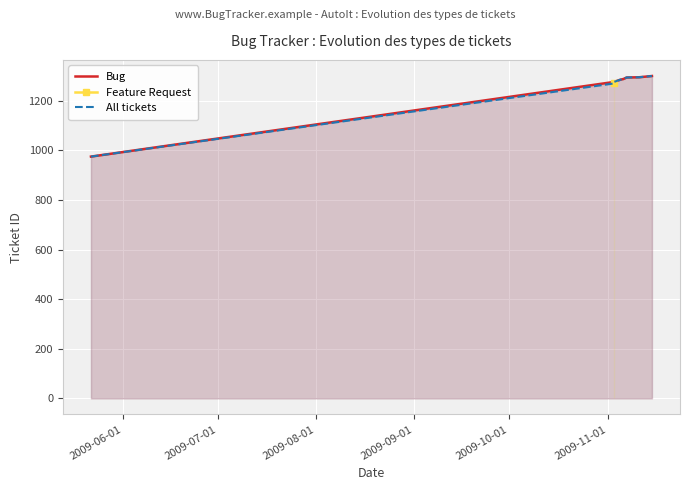

Reading left to right, extract all data points from this chart.

975	1276	1285	1288	1294	1295	1300